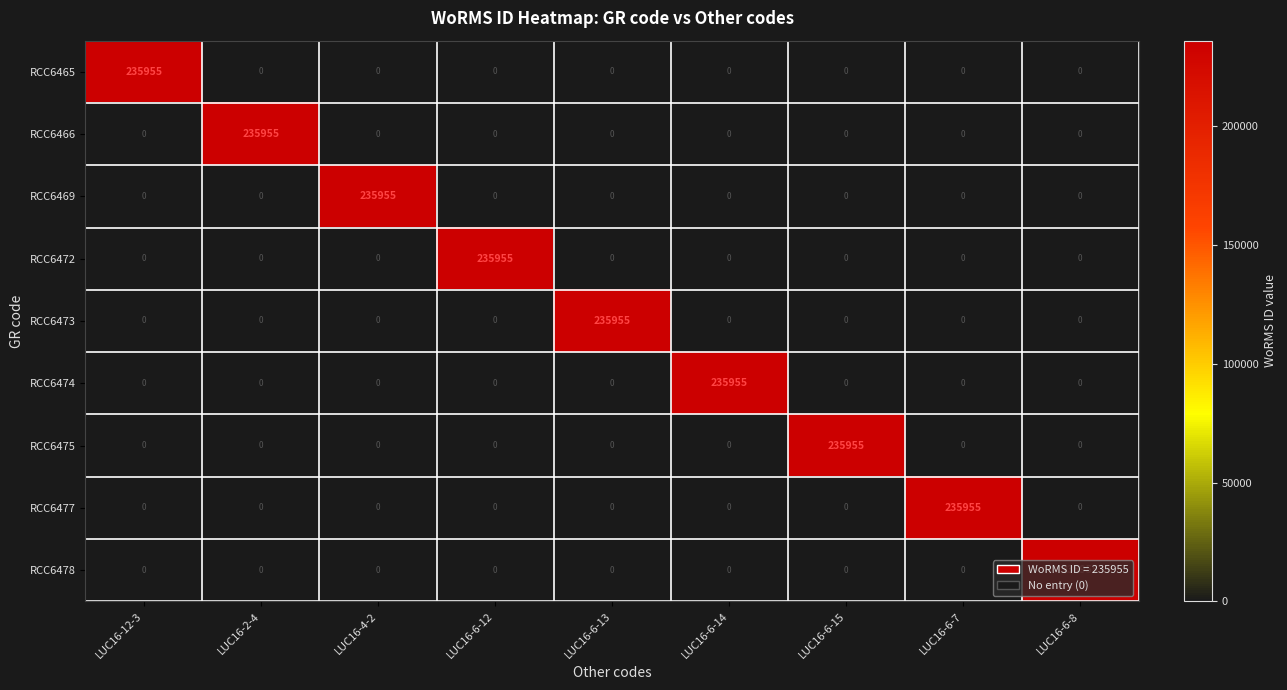

What is the total value across all series at LUC16-6-15?

235955